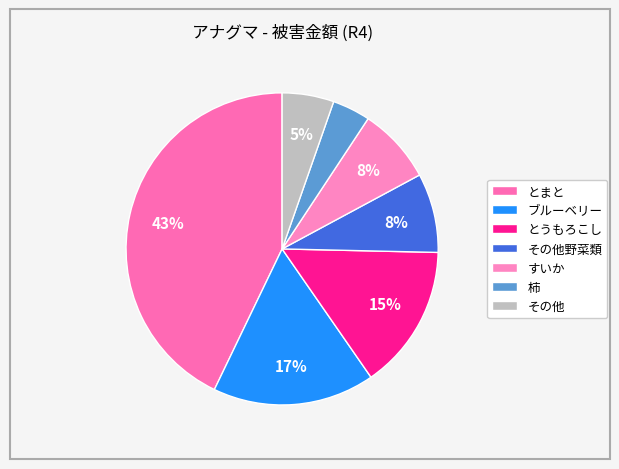

Does ブルーベリー account for over 50% of the chart?

No